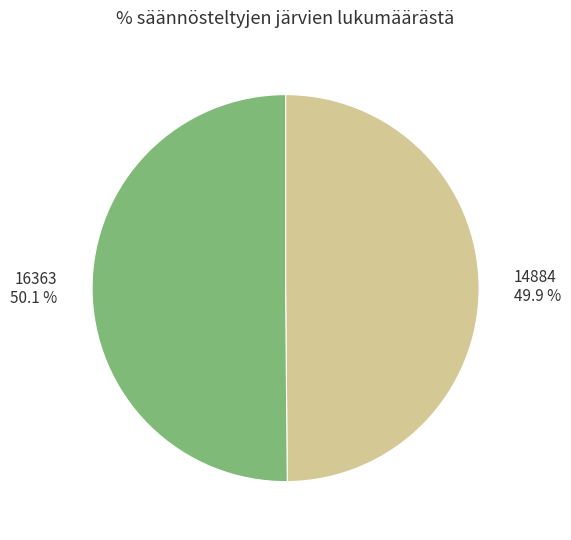

How many segments does this pie chart have?

2